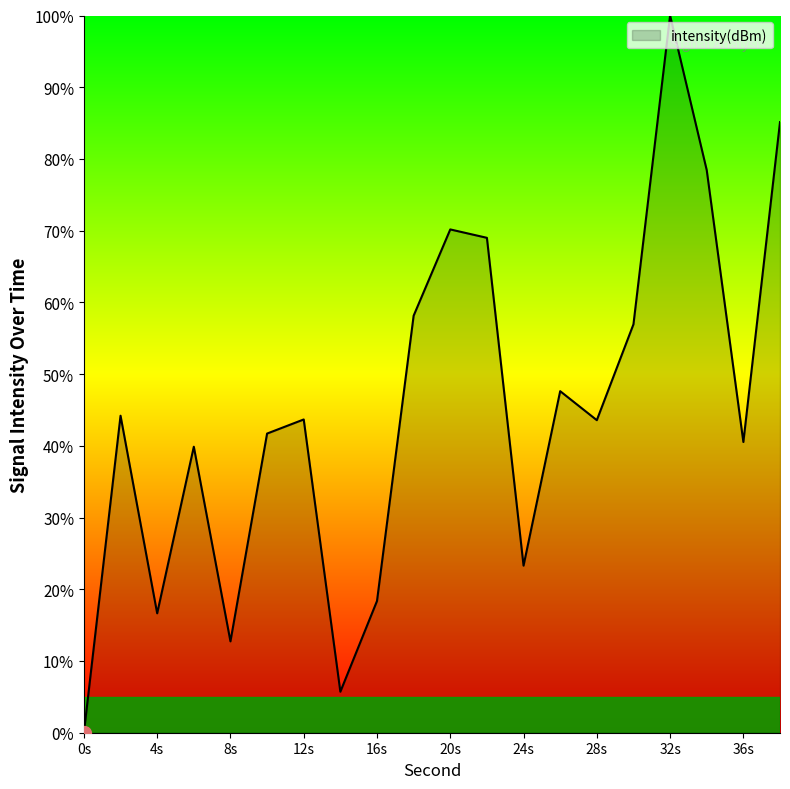

How many values are above zero?

19